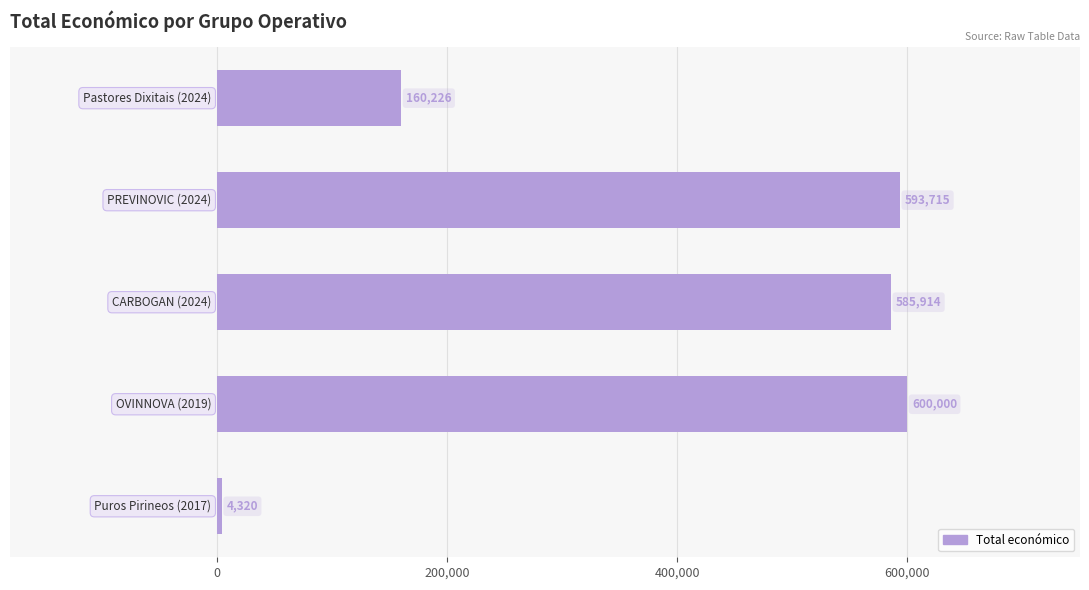

What is the value of the 4th bar from the top?

600000